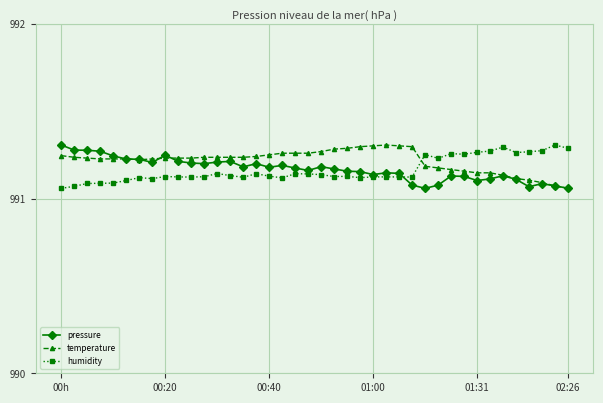

What is the difference between the second highest and second lowest values in the humidity series?

0.2